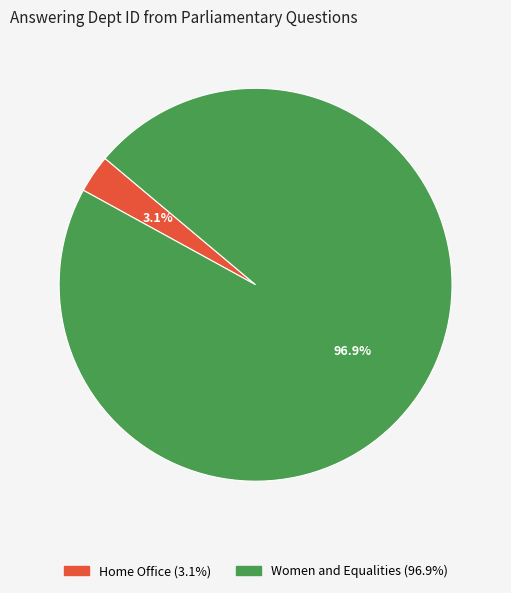

Count the number of slices in the pie.

2